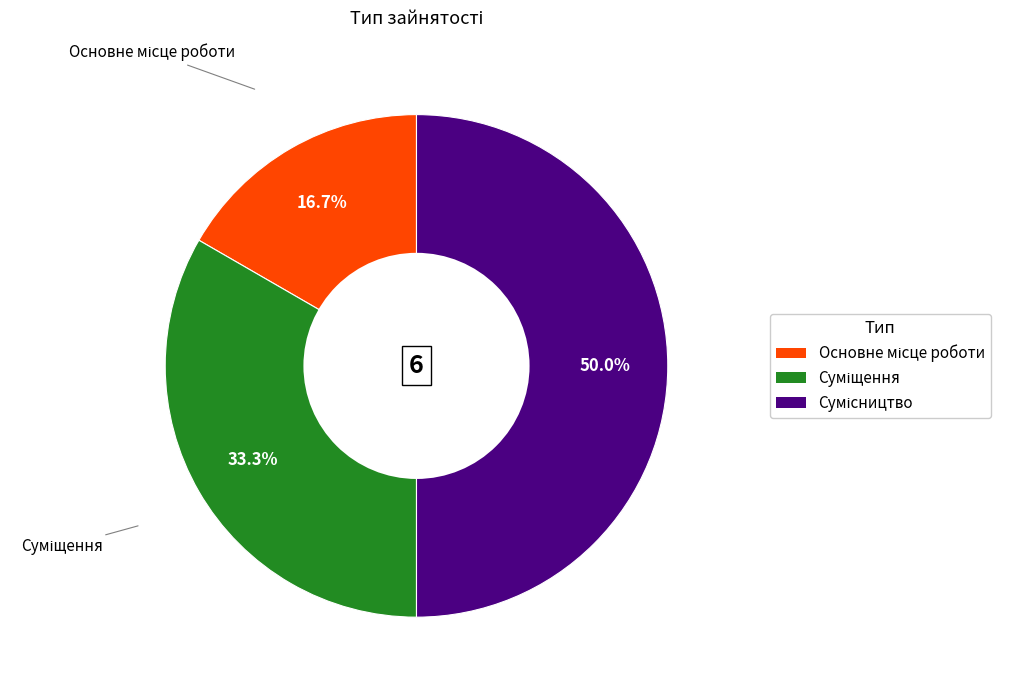

Is Основне місце роботи the majority of the pie?

No